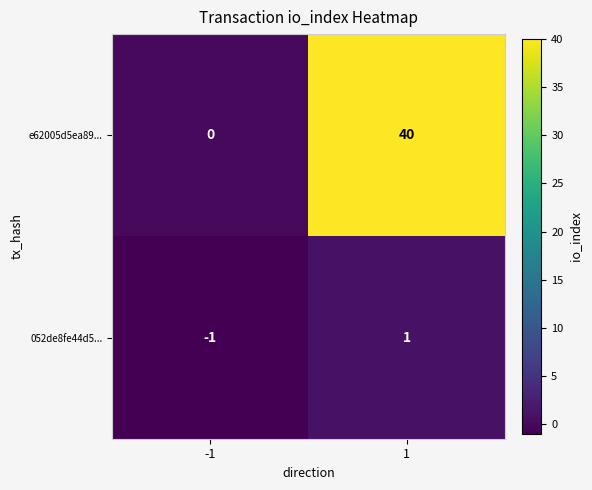

Which series has the largest total across all categories?

e62005d5ea89...